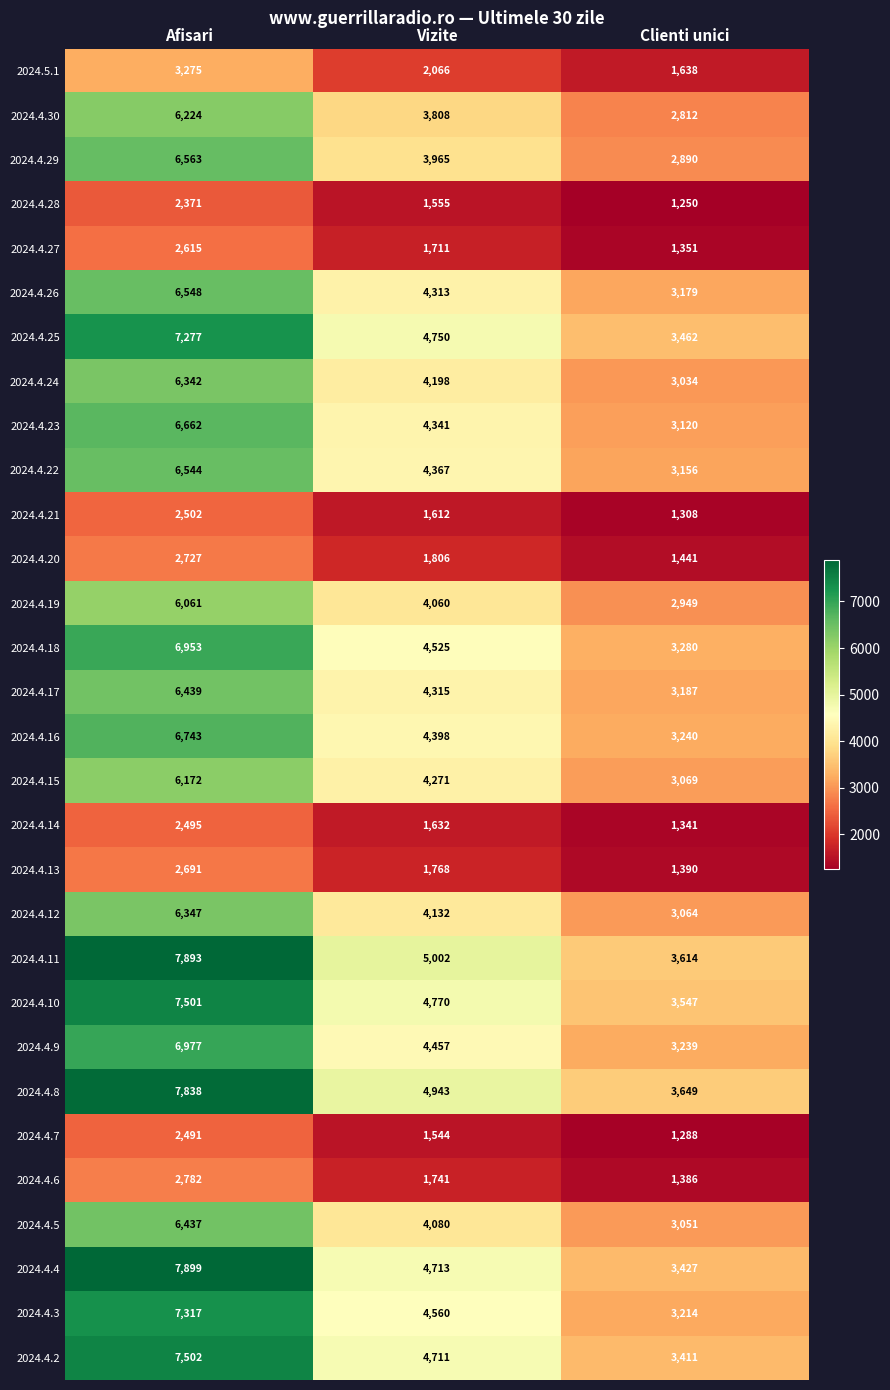

What is the difference between the second highest and minimum values in the 2024.4.10 series?

1223